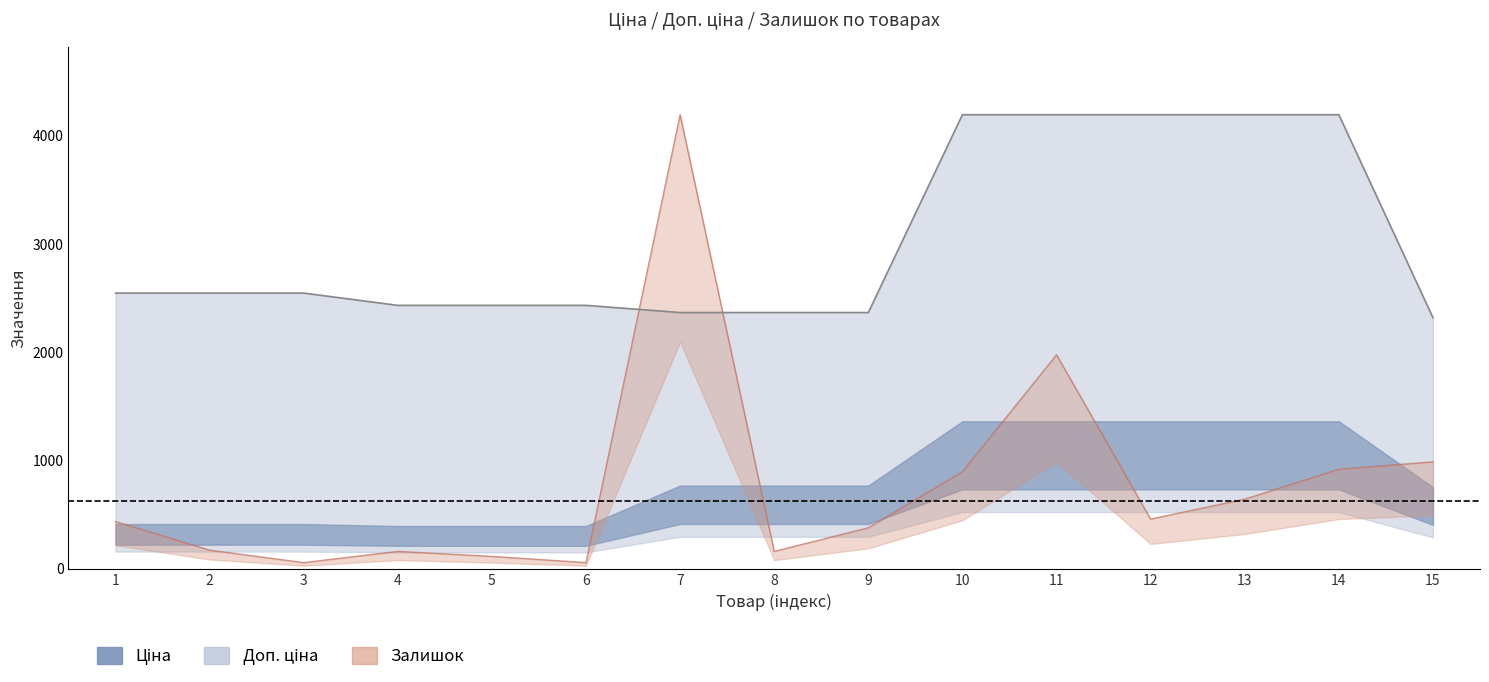

Which series changed the most between 11 and 13?

Залишок